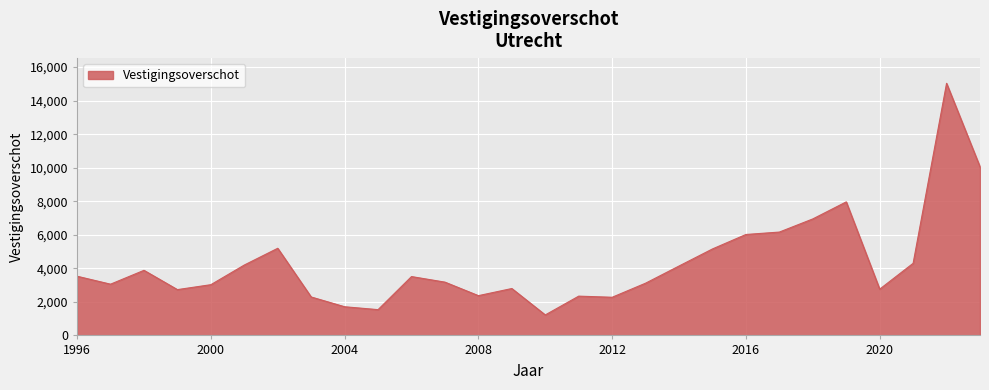

What is the difference between the maximum and minimum values?

13809